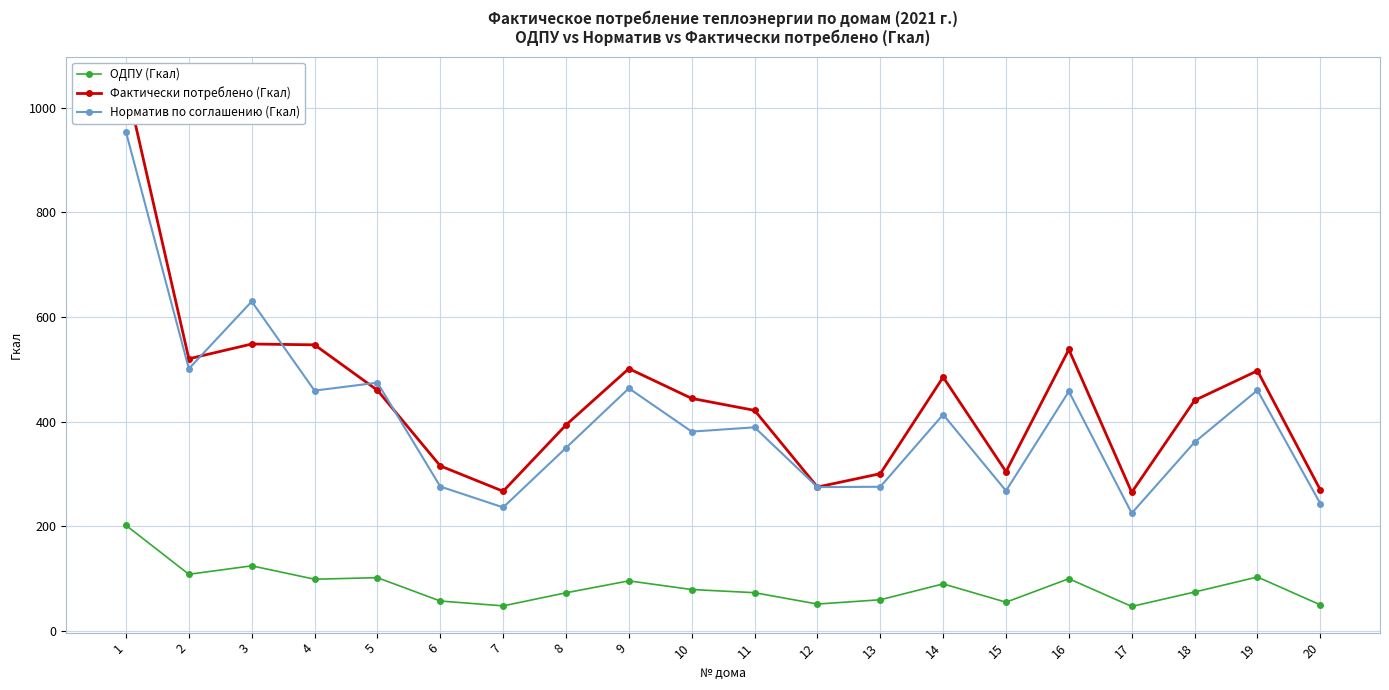

What is the total value across all series at 10?

904.8